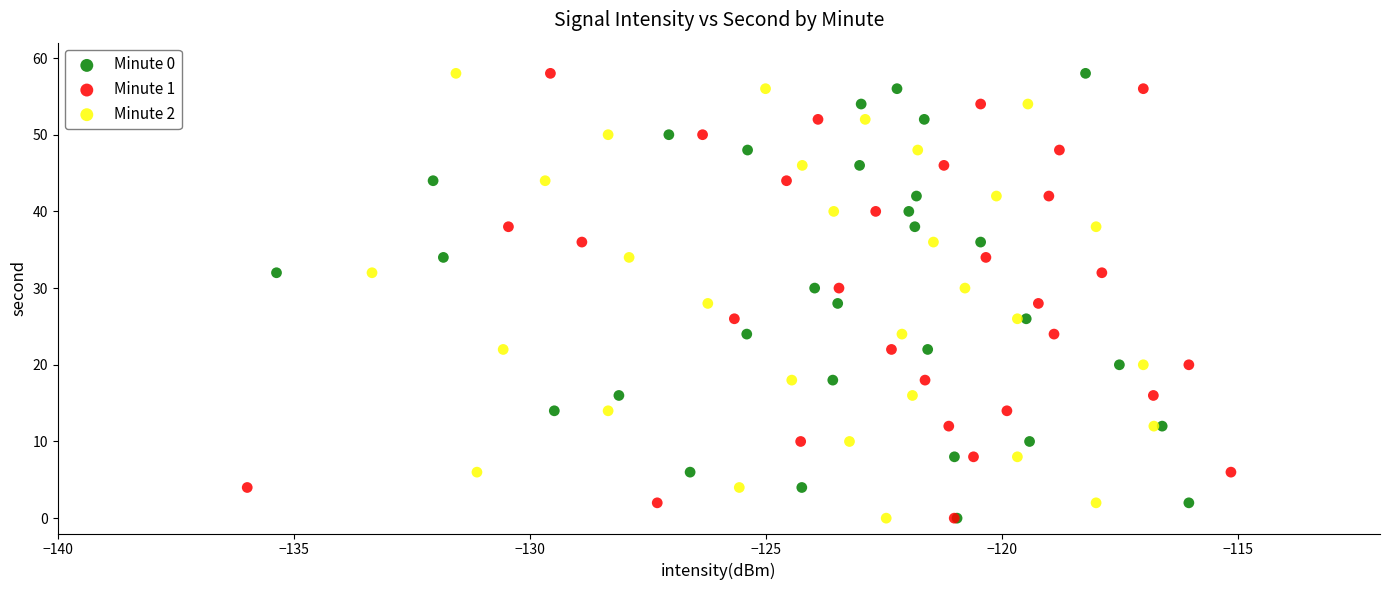

What are all the series names shown in the legend?

Minute 0, Minute 1, Minute 2